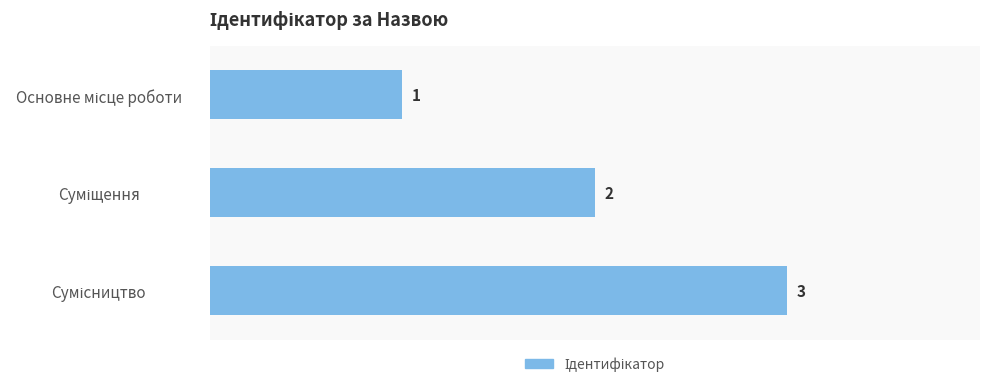

How many series are shown in this chart?

1